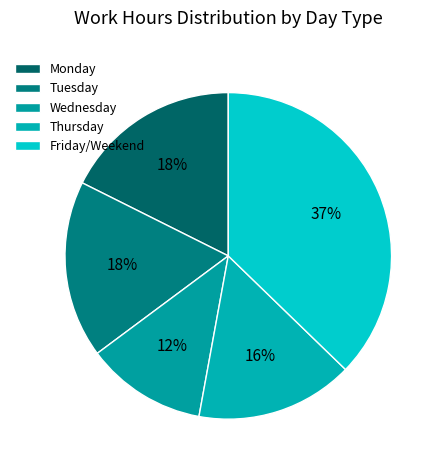

Which slice is the smallest?

Wednesday